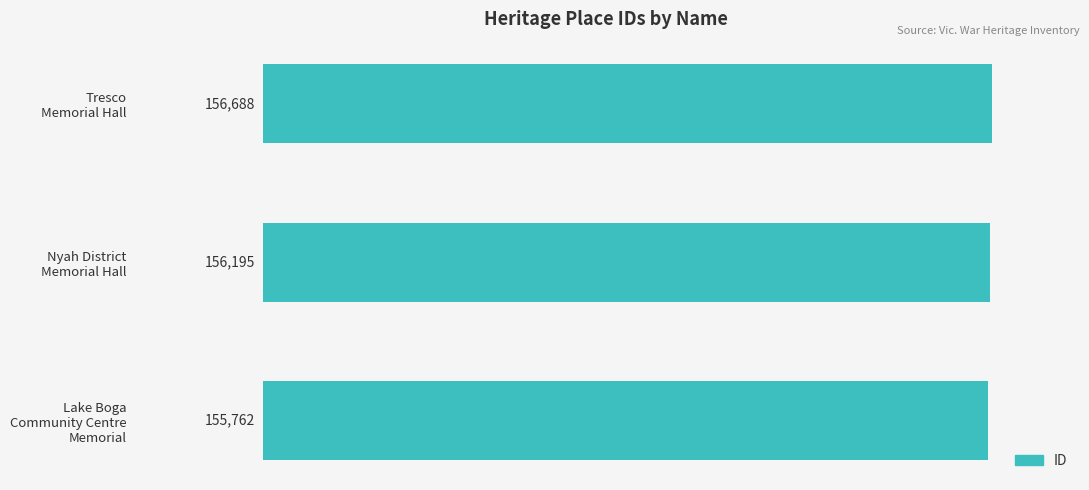

What is the average value?

156215